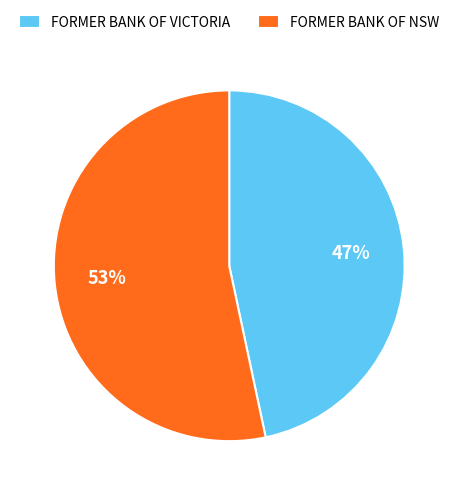

How many slices are in this pie chart?

2